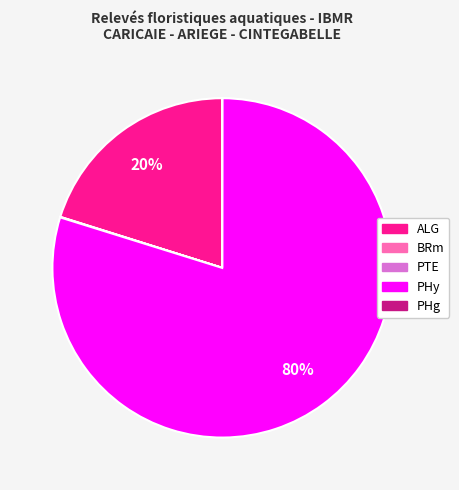

To the nearest percent, what is the difference between the largest and smallest slice percentages?

80%